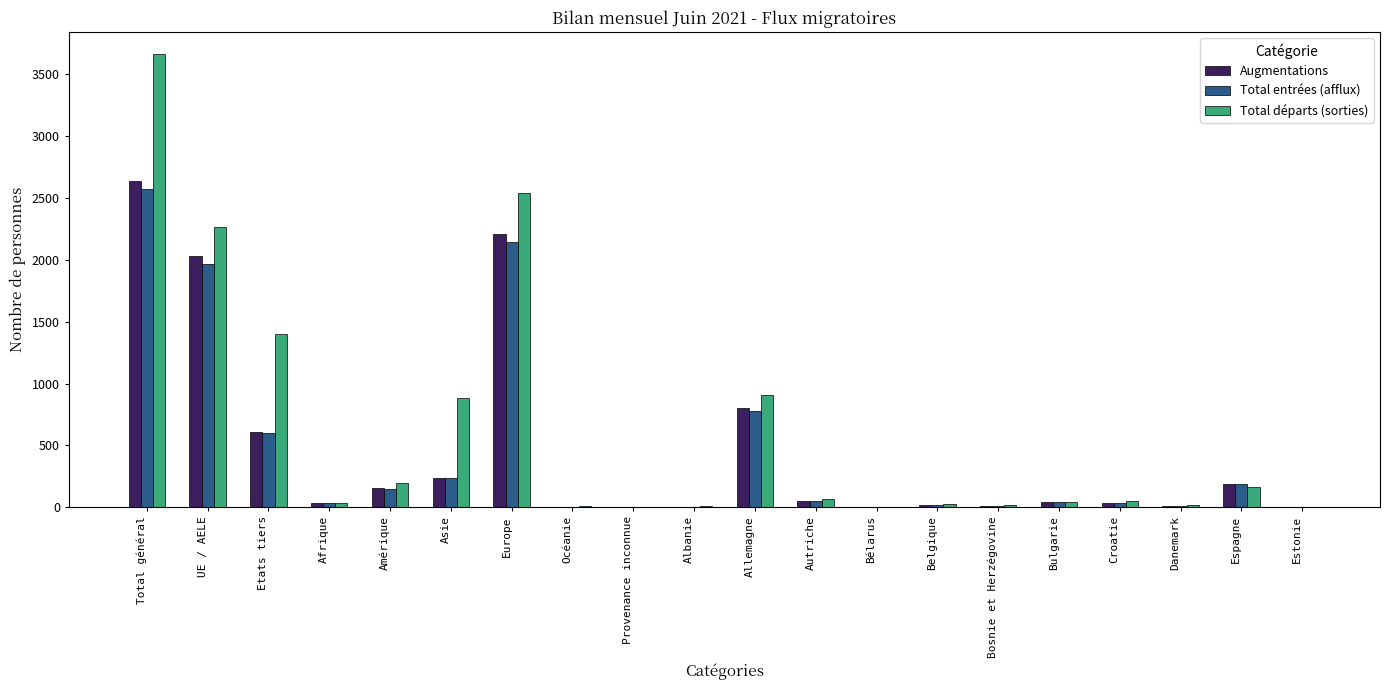

What is the total value across all series at Espagne?

535